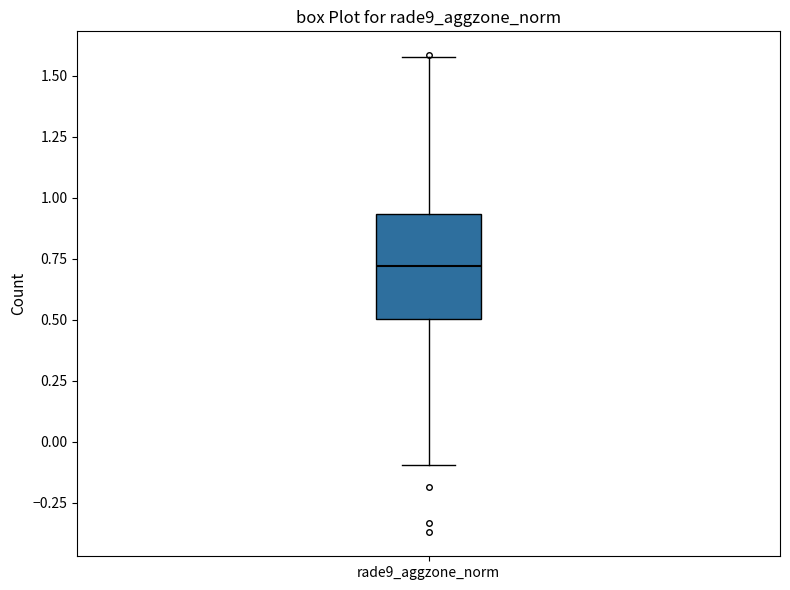

Read this box plot against the y-axis: the position of the median line, the range covered by the box, and the ends of both whiskers. The values are not printed on the chart, so give them approximately, as read against the axis.

median 0.70, box 0.50 to 0.95, whiskers -0.10 to 1.60